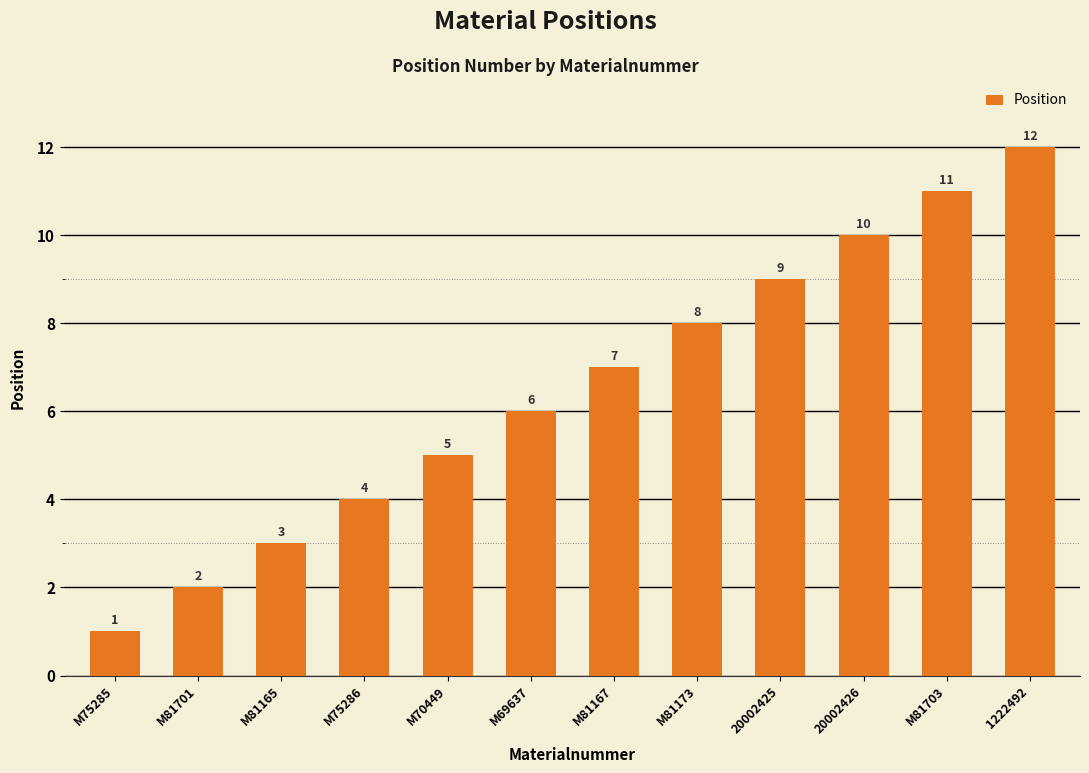

Is it true that the value at M81167 is 4?

False